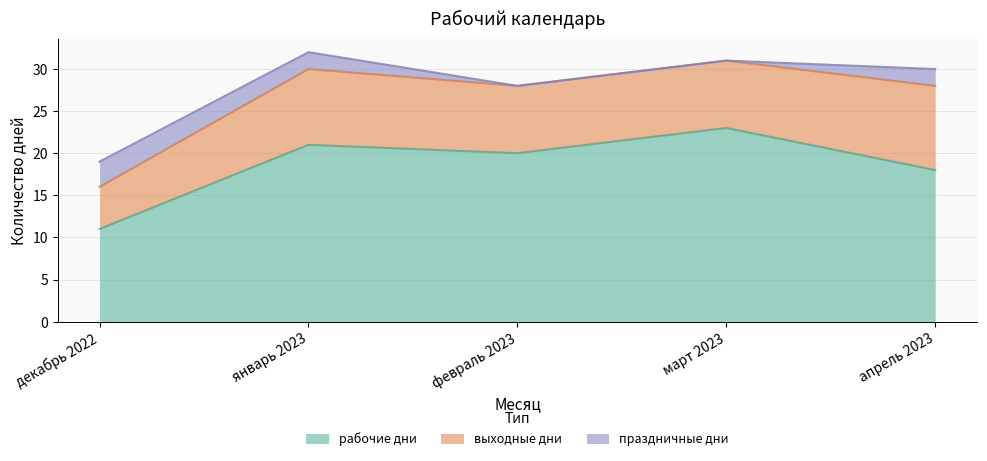

Which category has the lowest value across all series?

февраль 2023